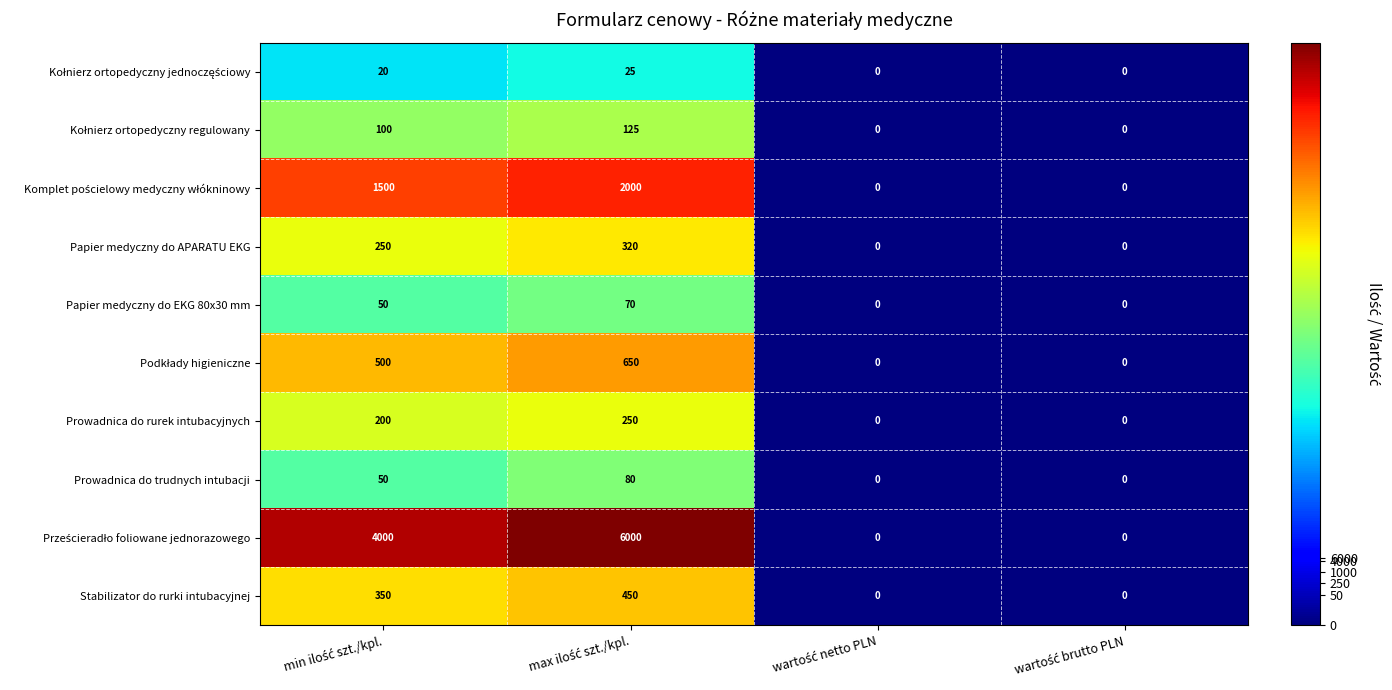

How many Stabilizator do rurki intubacyjnej values are between 0 and 450?

4